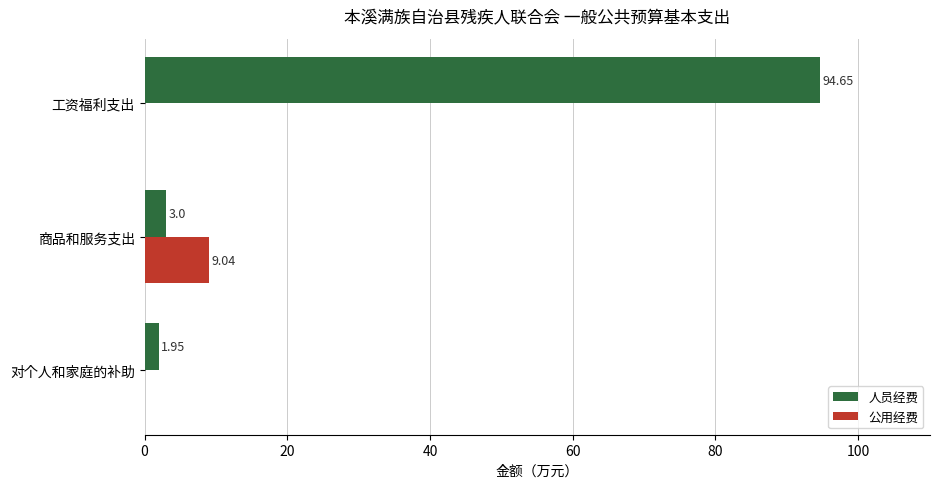

Between 工资福利支出 and 商品和服务支出, which series saw the biggest shift?

人员经费